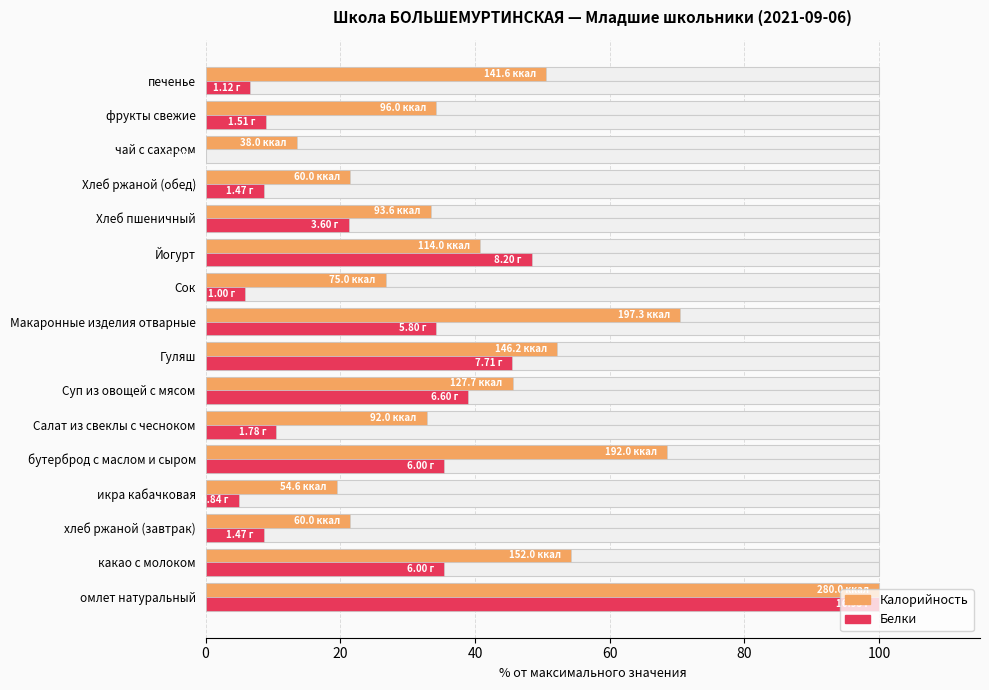

At фрукты свежие, list the series in order from largest to smallest.

Калорийность, Белки